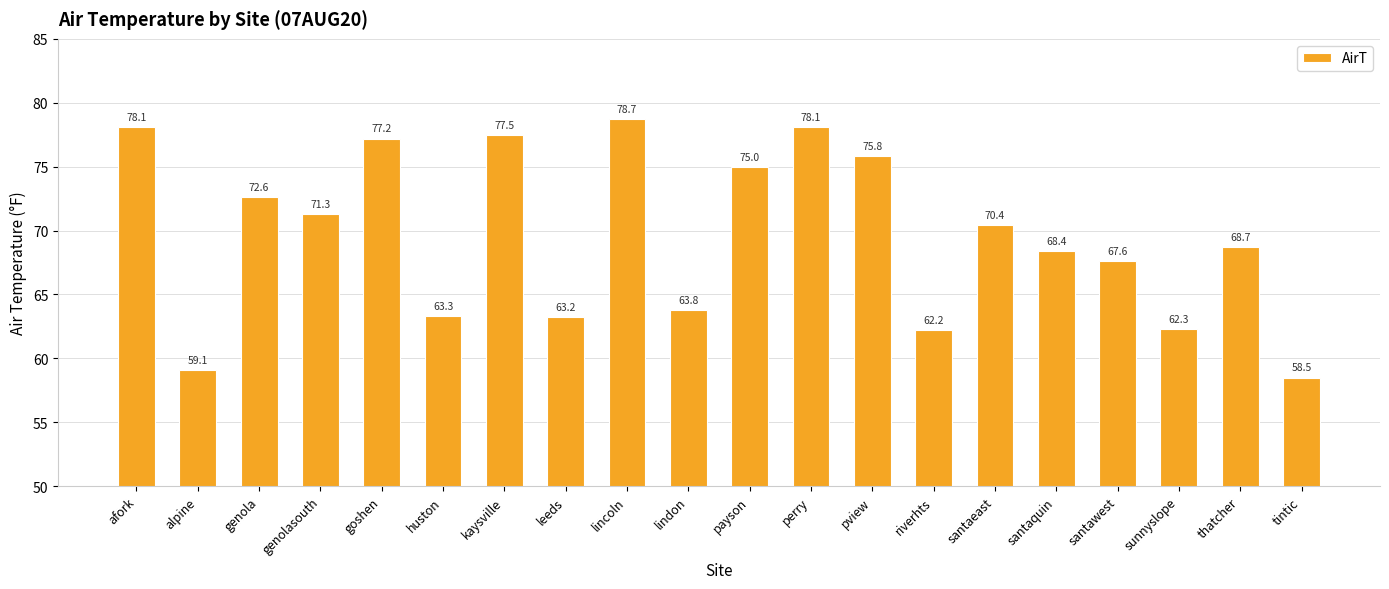

Count the number of categories in the chart.

20